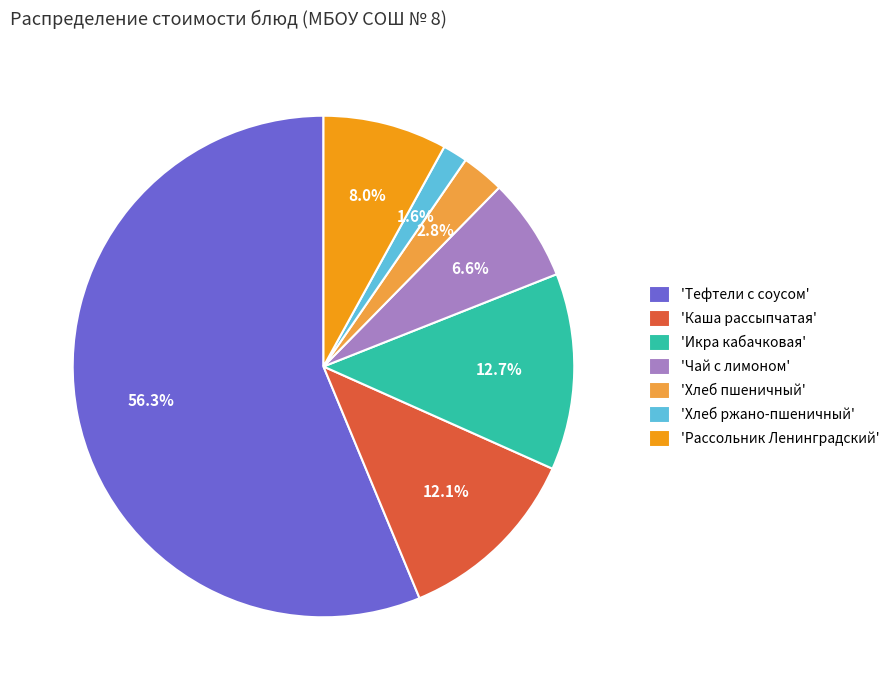

Count the number of slices in the pie.

7